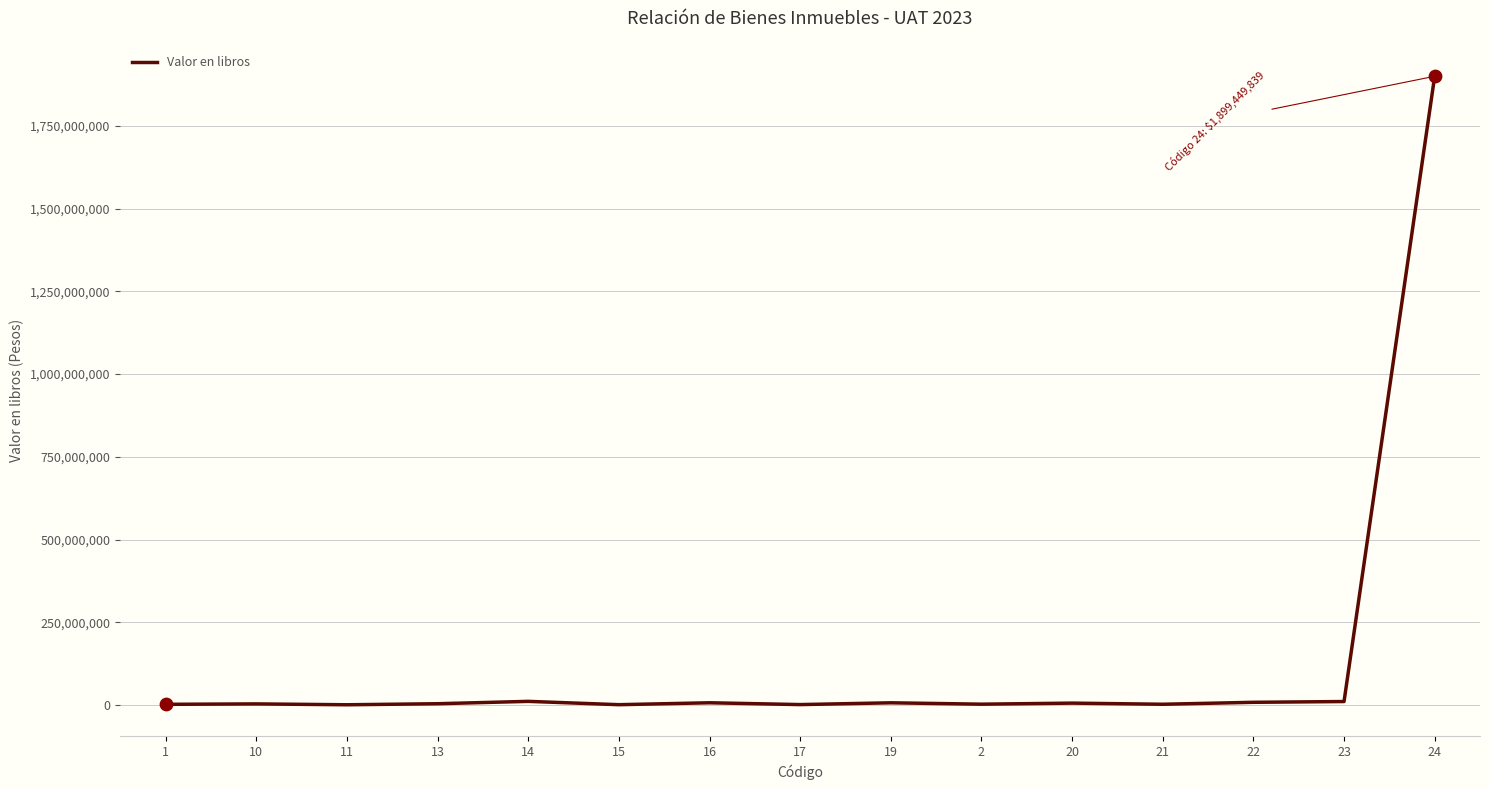

What is the difference between the maximum and minimum values?

1898337307